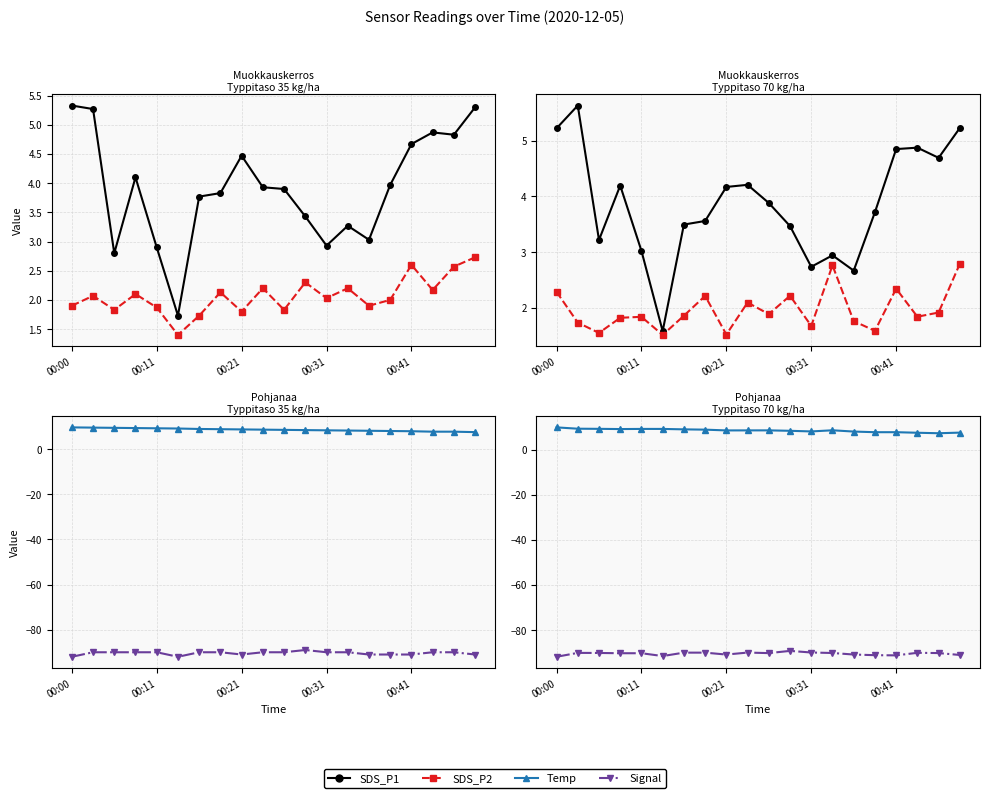

At which category is the sum across all series the highest?

00:11